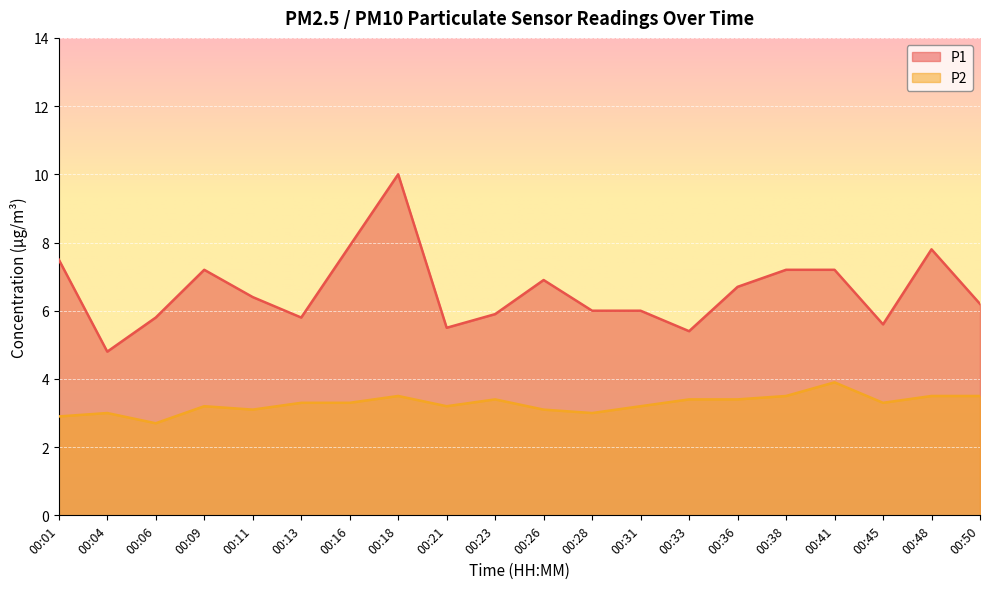

What is the approximate value of P2 at 00:04?

3.0